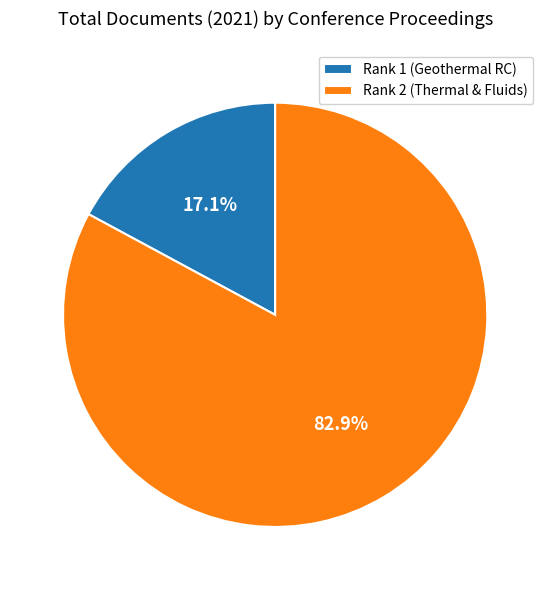

Does Rank 2 (Thermal & Fluids) account for over 50% of the chart?

Yes